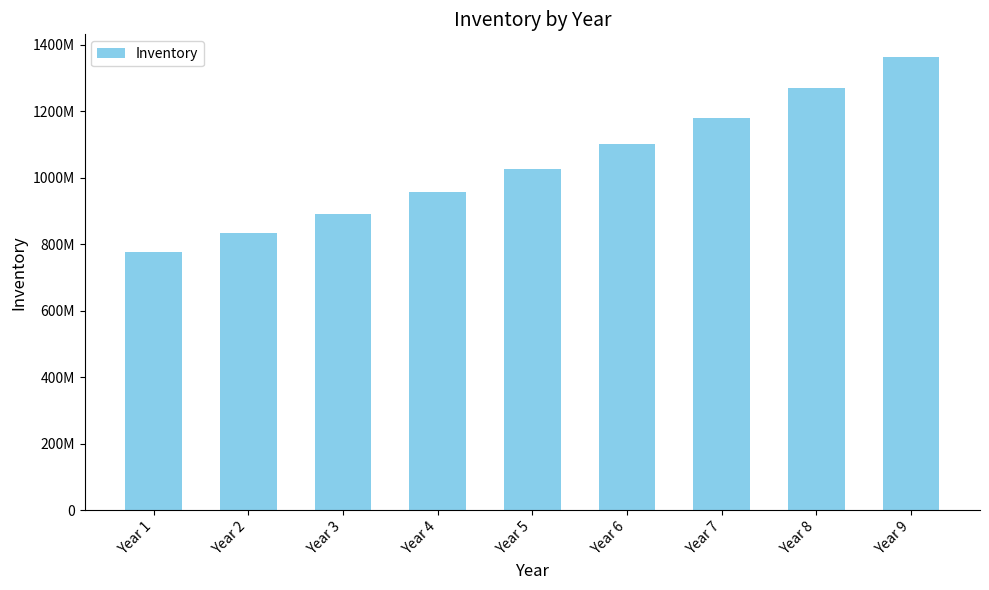

Does the chart contain any negative values?

No